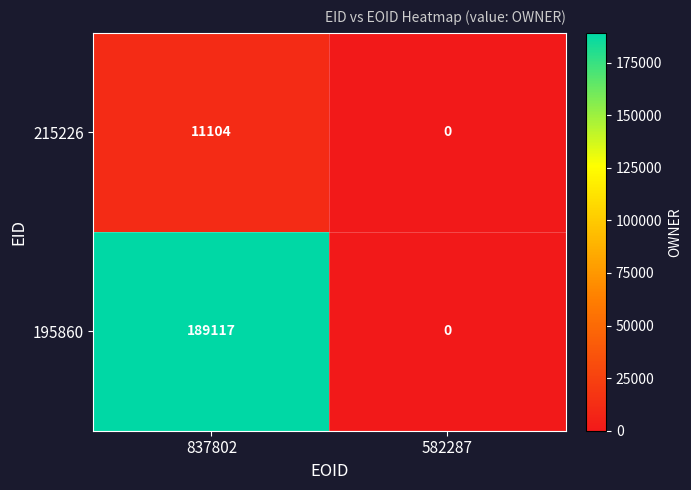

At which category is the sum across all series the highest?

837802